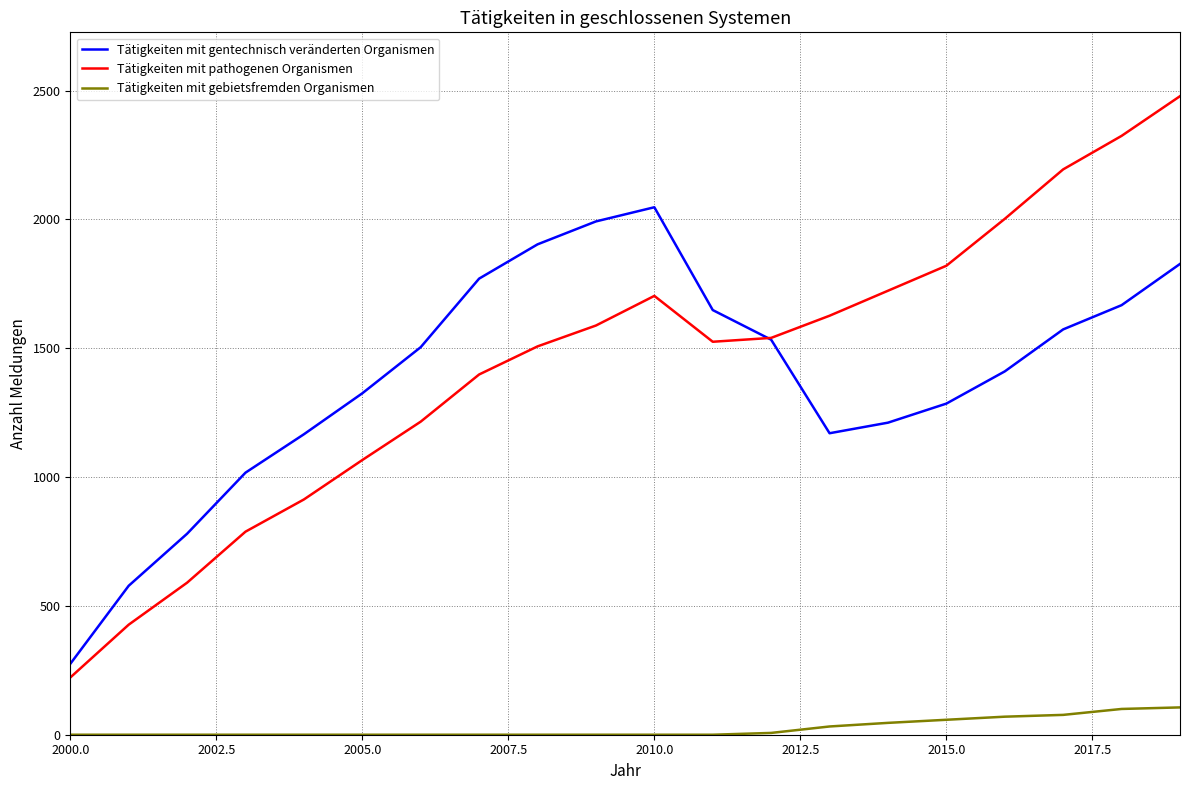

True or false: Tätigkeiten mit pathogenen Organismen and Tätigkeiten mit gebietsfremden Organismen cross at least once.

False